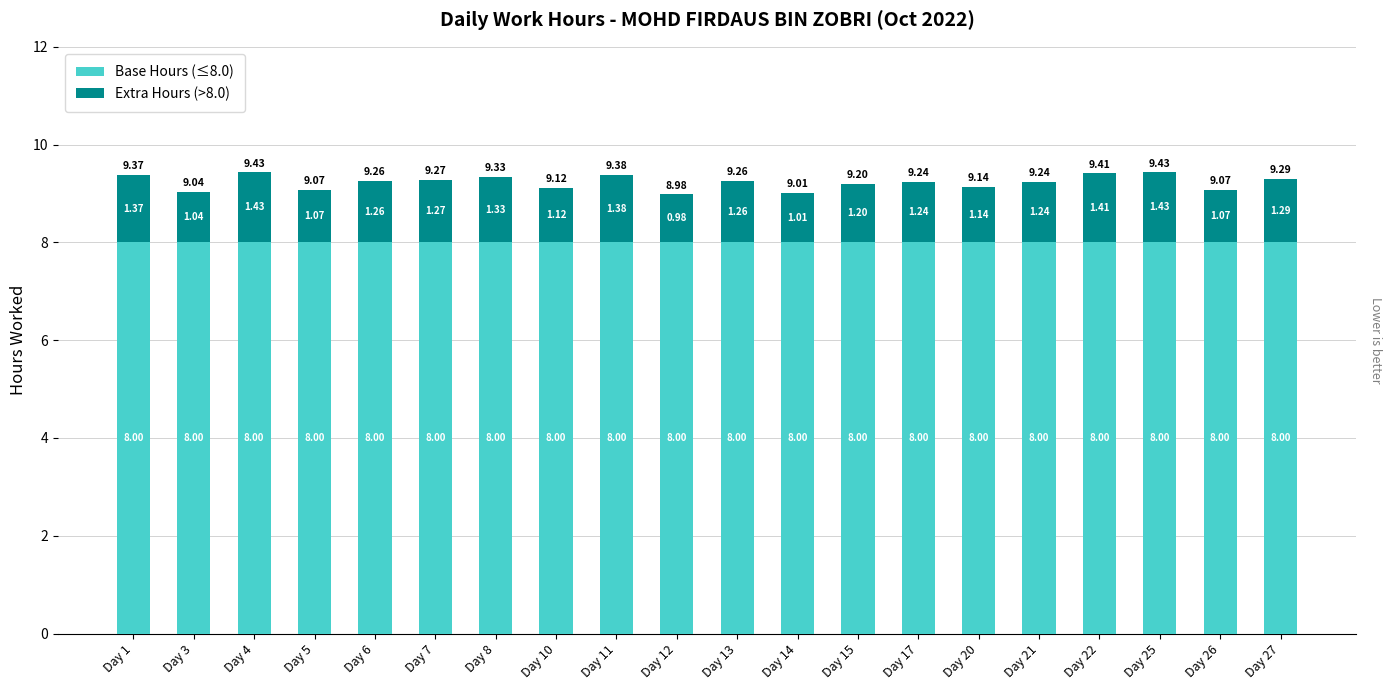

What is the total value across all series at Day 26?

9.1